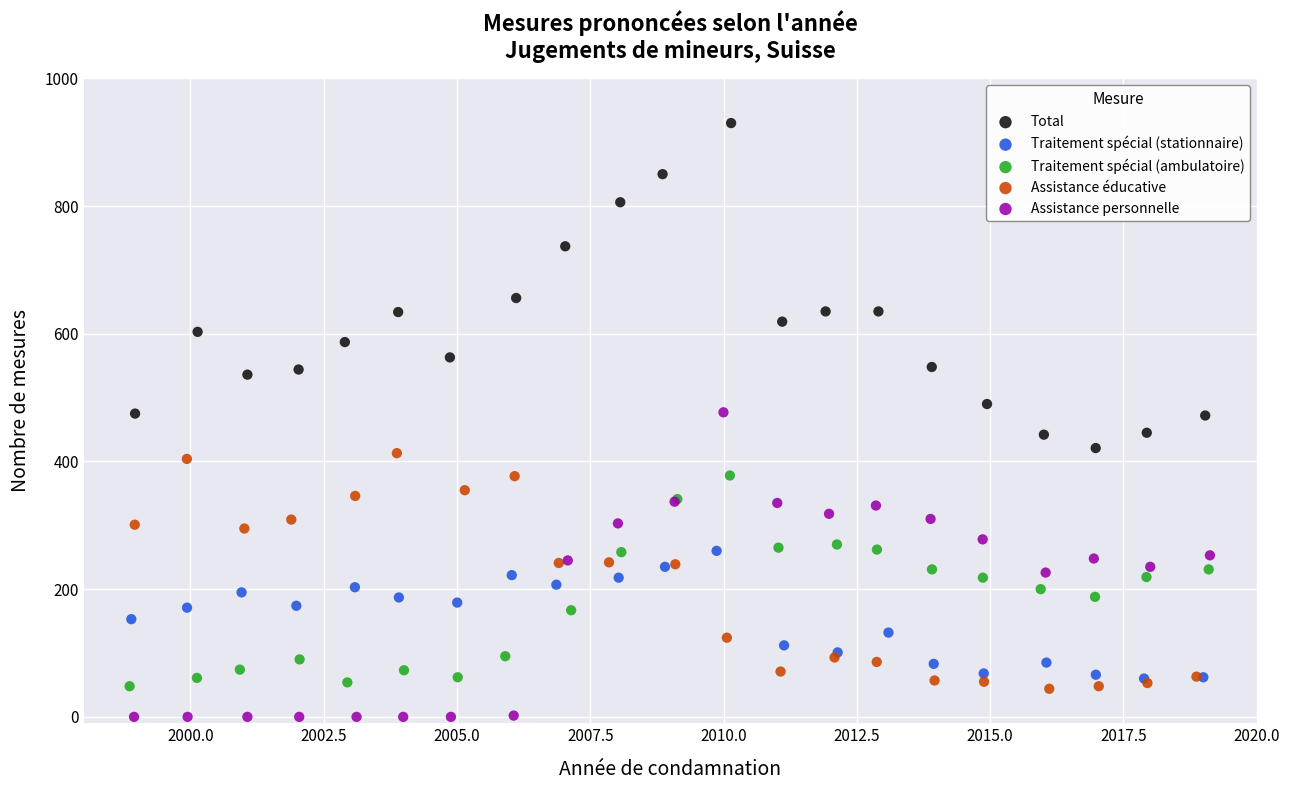

Which series contains the lowest Y value?

Assistance personnelle